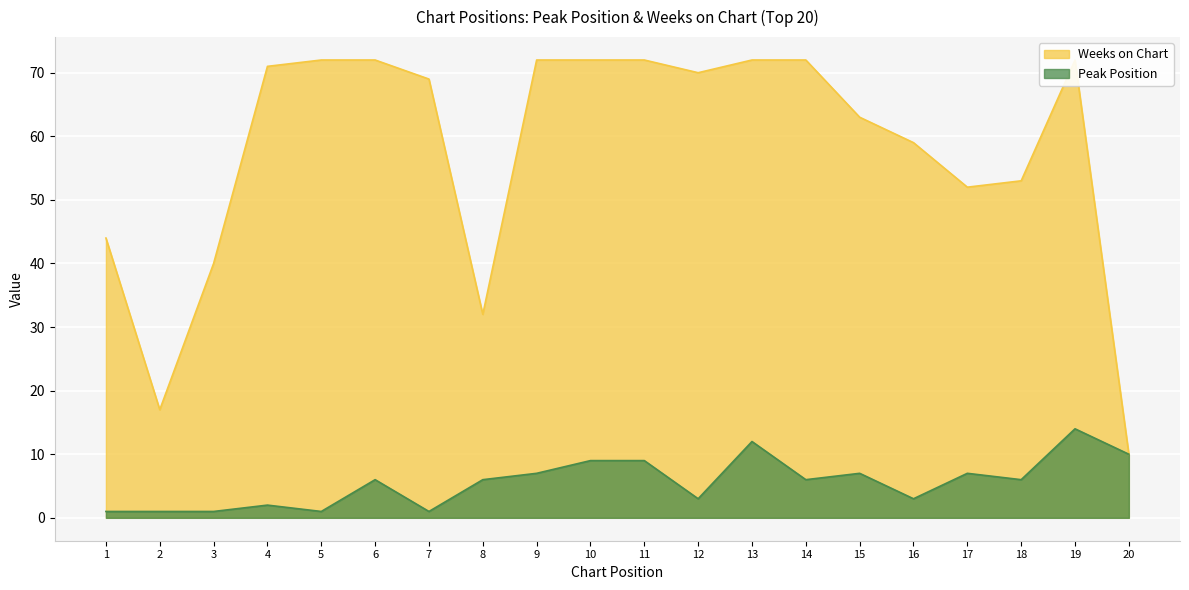

How many data points in Peak Position are less than 6?

8